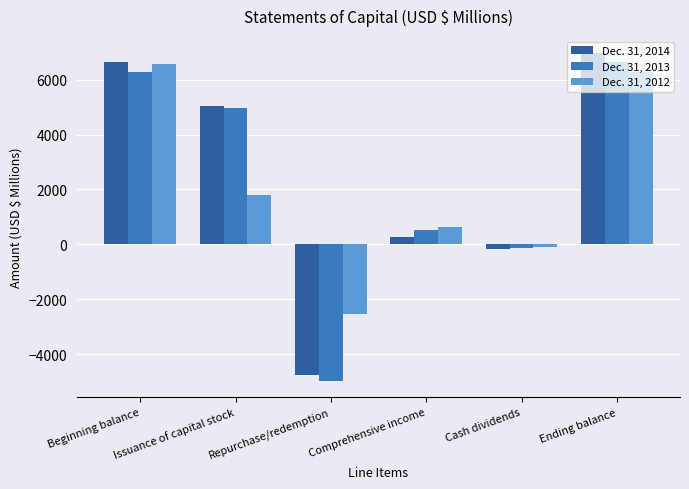

What is the average value of the Dec. 31, 2014 series?

2332